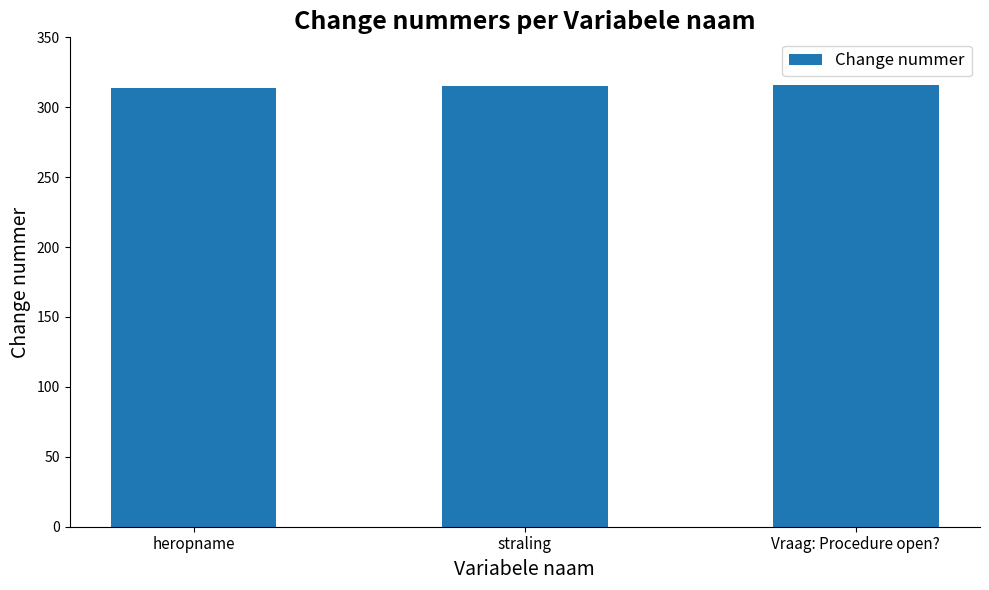

What position from the left is heropname?

1